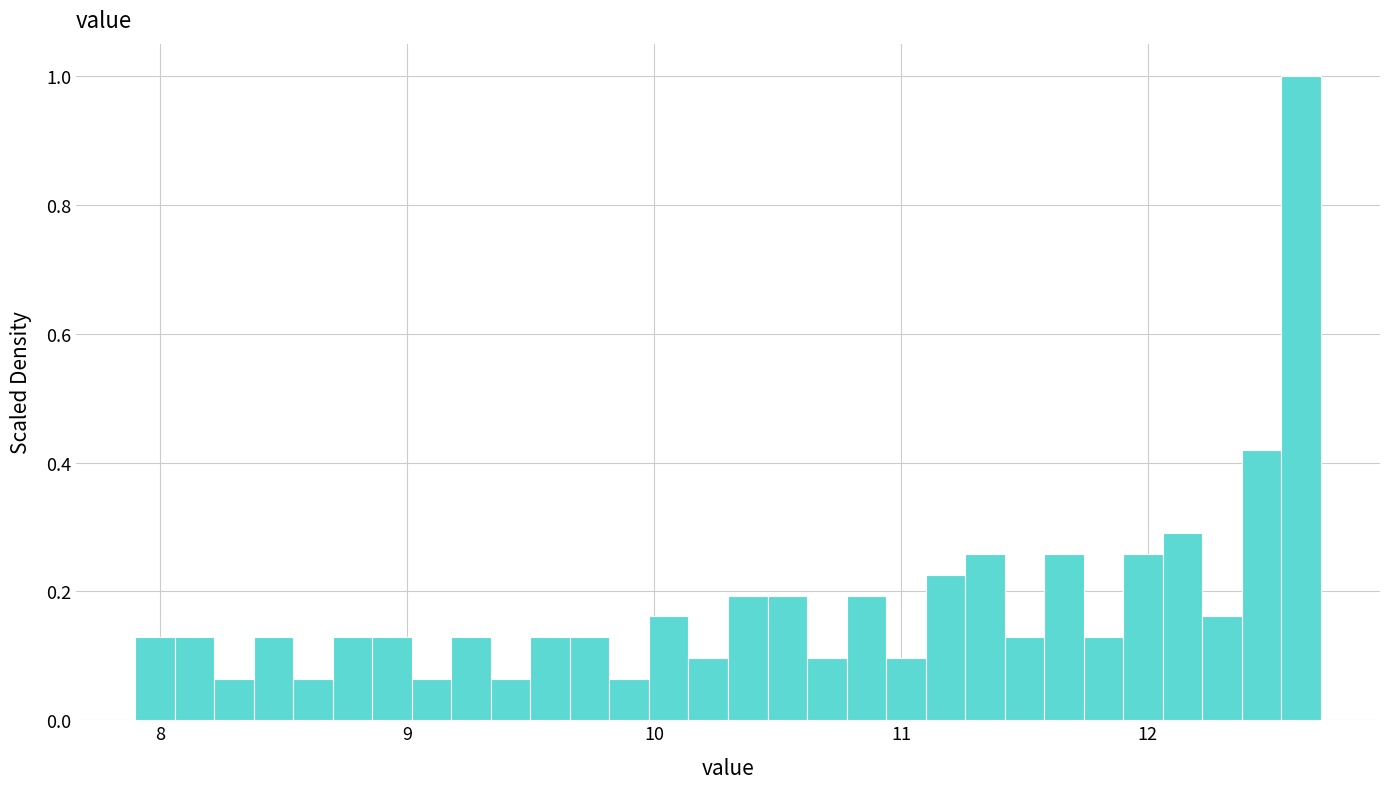

Around what value on the x-axis is the tallest bar? Give the approximate position of its centre, as read against the axis.

12.6